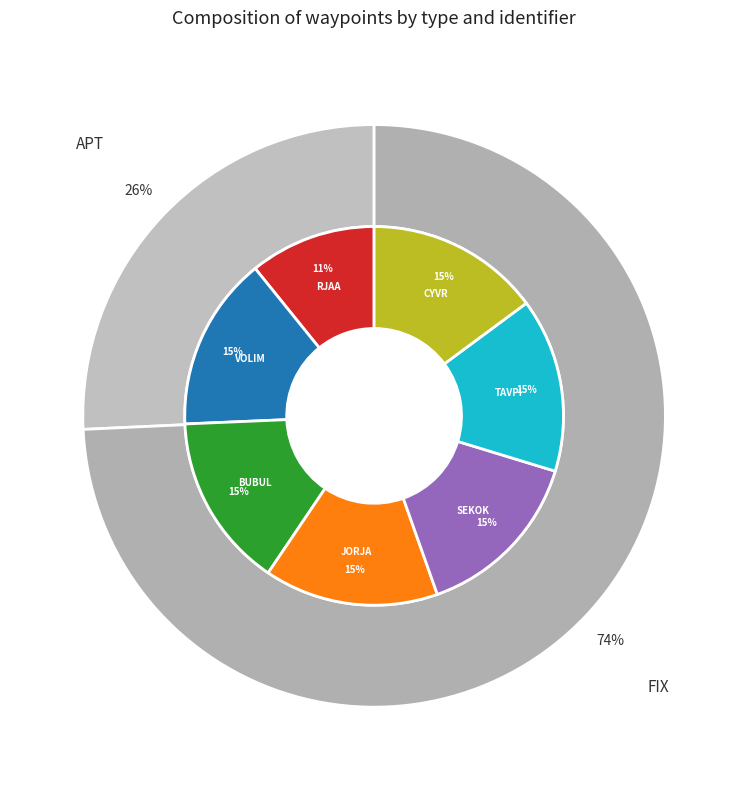

Does any single category account for the majority?

No